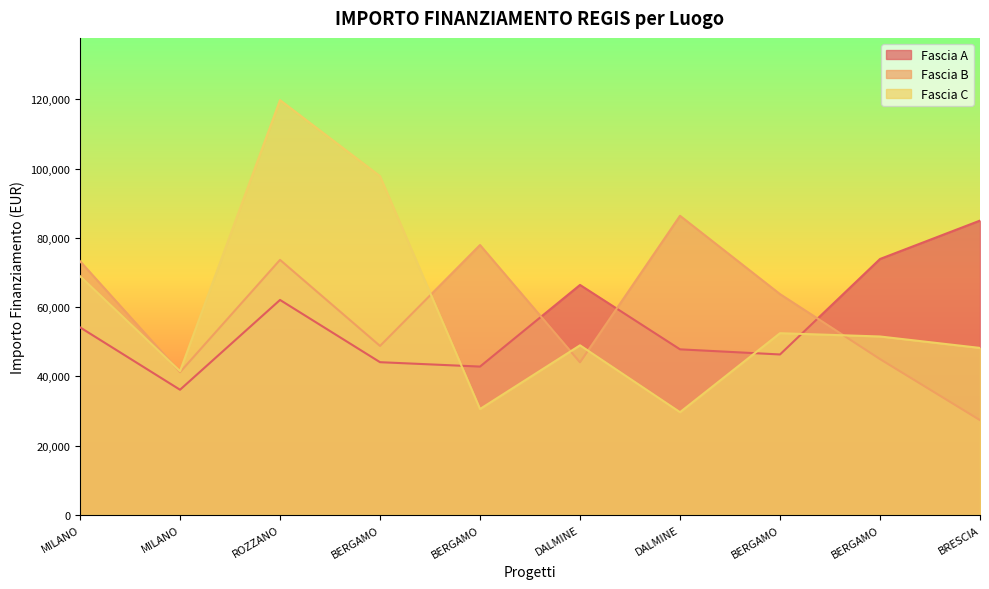

Between which two adjacent categories do Fascia C and Fascia B first intersect?

MILANO and MILANO